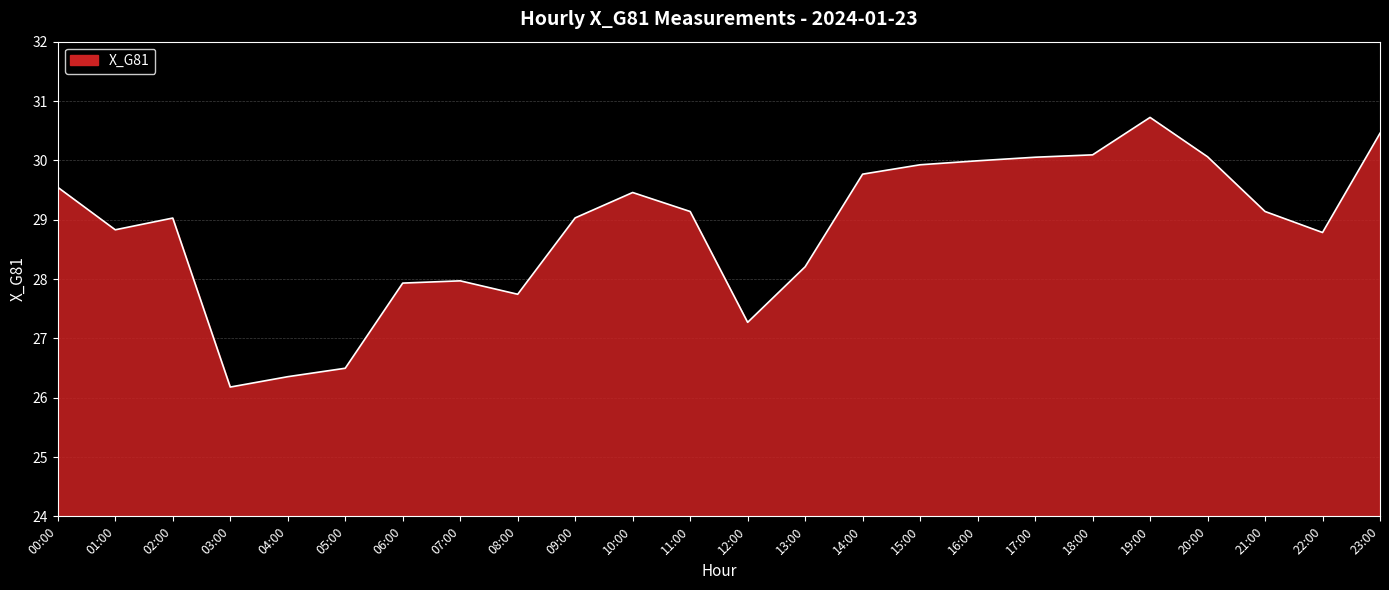

The value at 01:00 is 17.6. True or false?

False